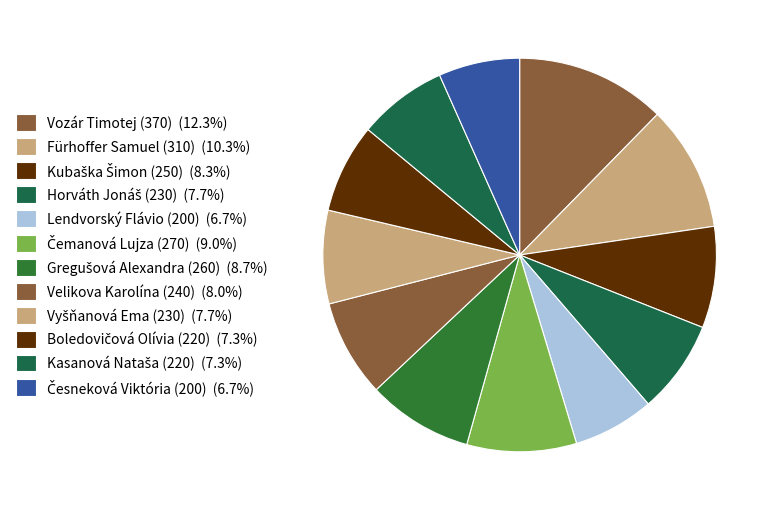

To the nearest percent, what portion does Boledovičová Olívia (220) represent?

7%